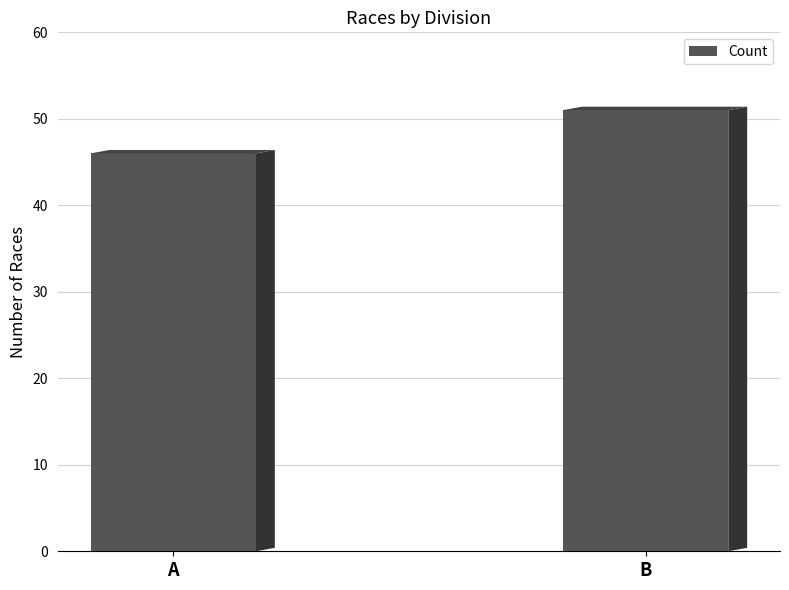

Which category has the highest value across all series?

B